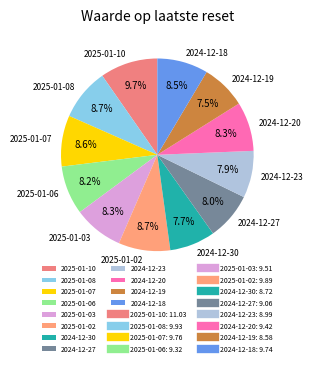

Is there any slice that represents more than half of the pie?

No